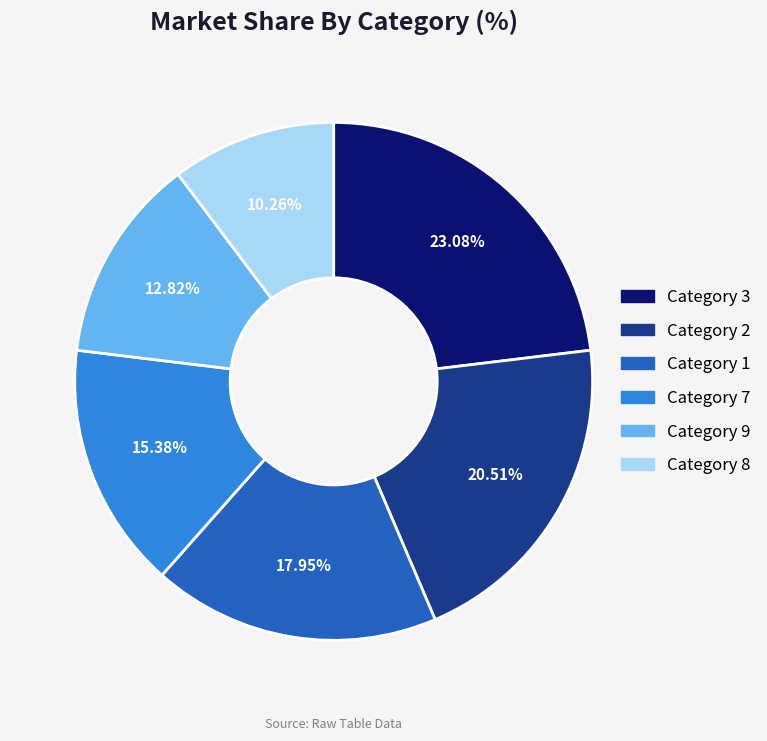

To the nearest percent, what is the difference between the largest and smallest slice percentages?

13%